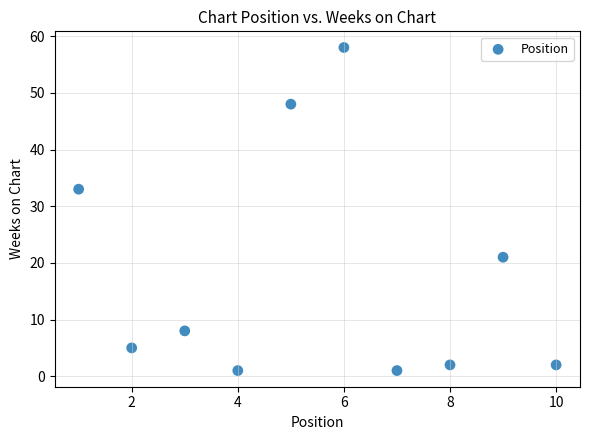

What is the range of Y values (max minus min)?

57